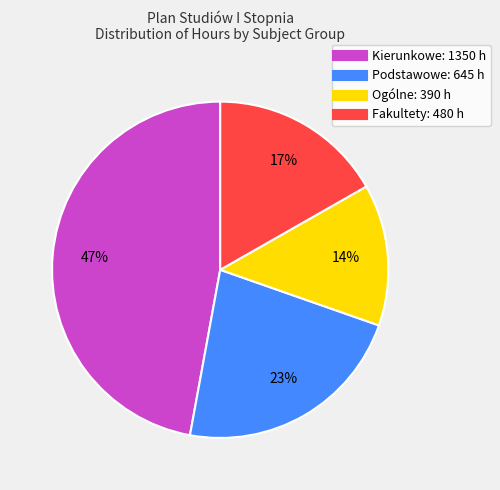

What percentage is the Kierunkowe slice, to the nearest percent?

47%